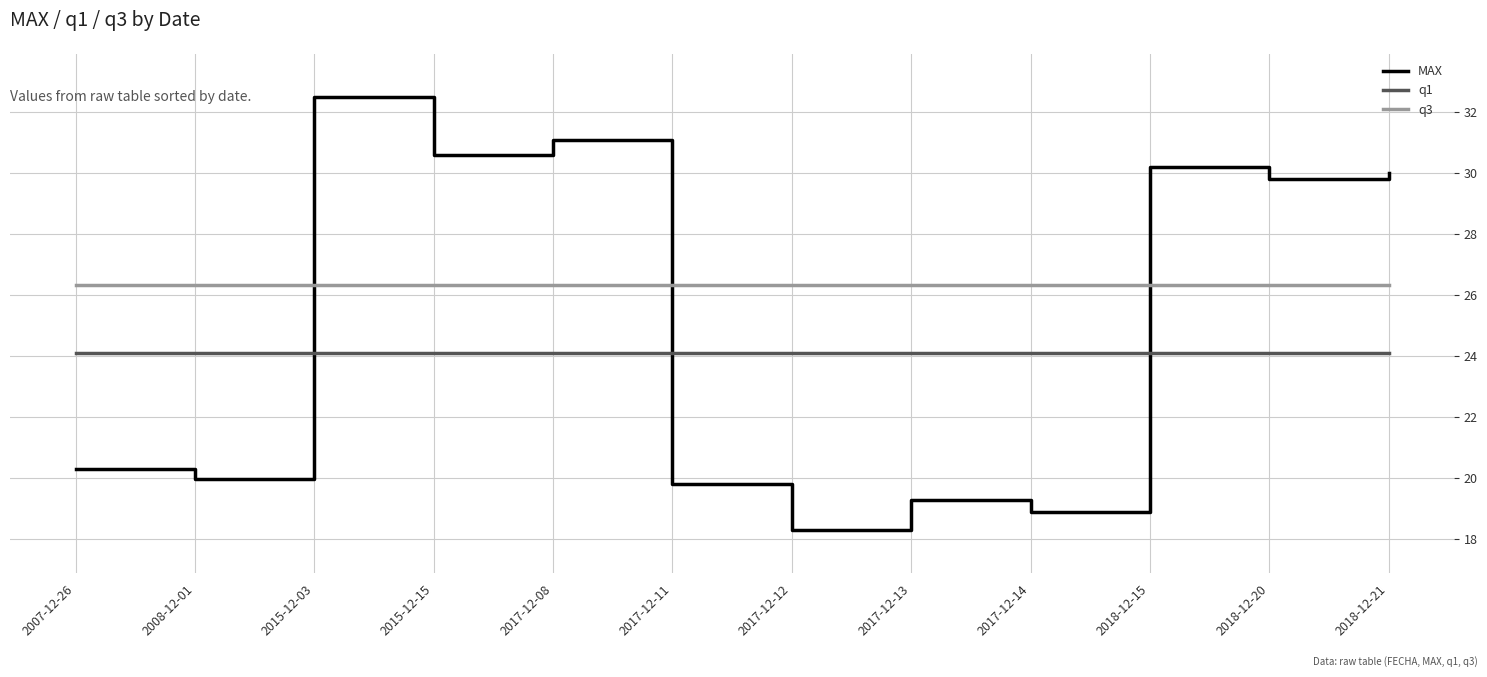

True or false: MAX has a value of 11.9 at 2017-12-12.

False